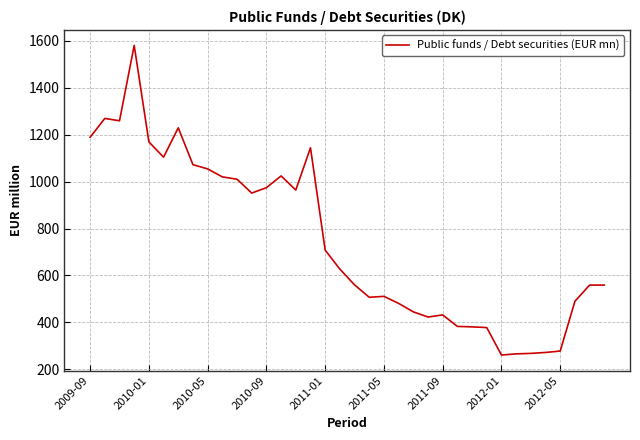

What is the minimum value shown in the chart?

261